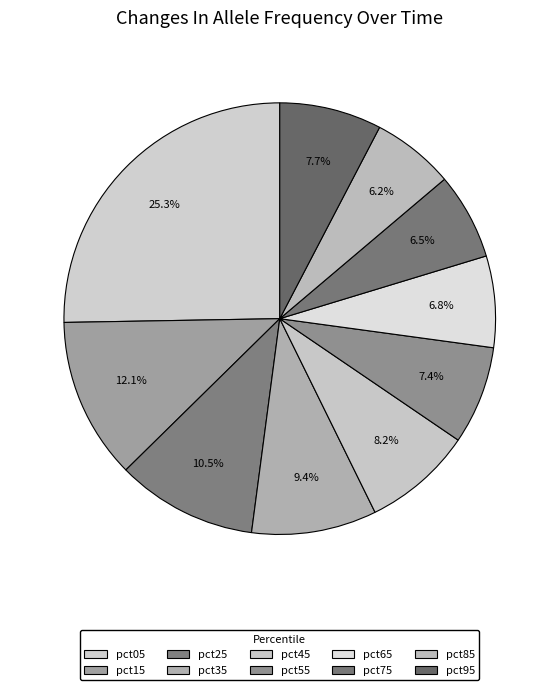

How many slices are in this pie chart?

10